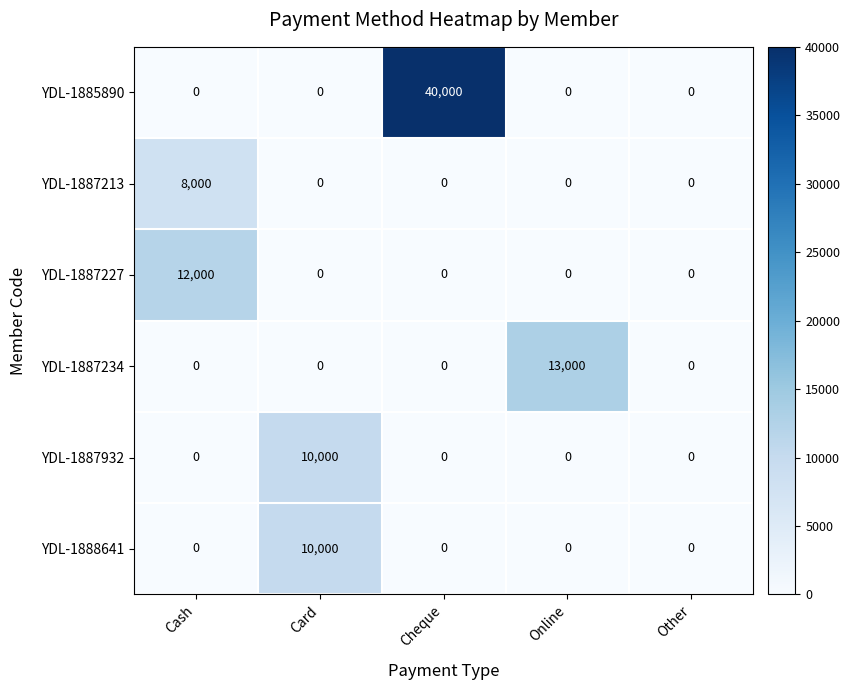

Reading left to right, transcribe all the data shown in this chart.

YDL-1885890: Cash=0	Card=0	Cheque=40000	Online=0	Other=0
YDL-1887213: Cash=8000	Card=0	Cheque=0	Online=0	Other=0
YDL-1887227: Cash=12000	Card=0	Cheque=0	Online=0	Other=0
YDL-1887234: Cash=0	Card=0	Cheque=0	Online=13000	Other=0
YDL-1887932: Cash=0	Card=10000	Cheque=0	Online=0	Other=0
YDL-1888641: Cash=0	Card=10000	Cheque=0	Online=0	Other=0